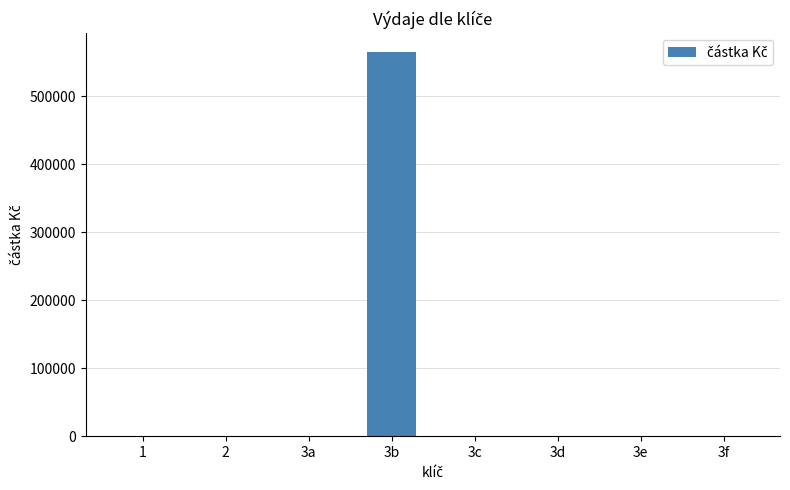

The value at 3d is -274329.4. True or false?

False